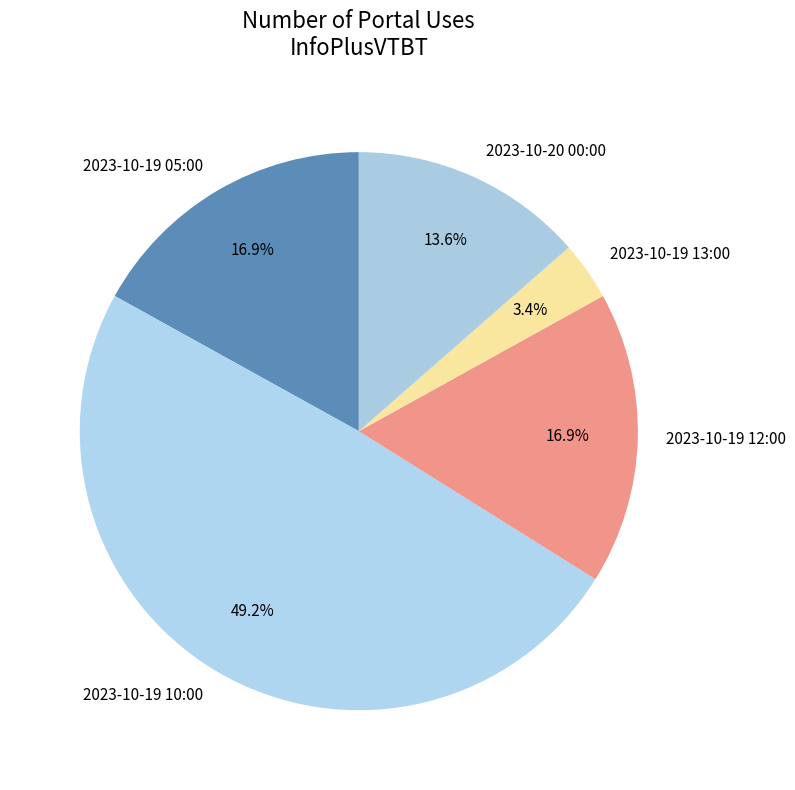

How much of the chart is everything except 2023-10-20 00:00?

86.4%